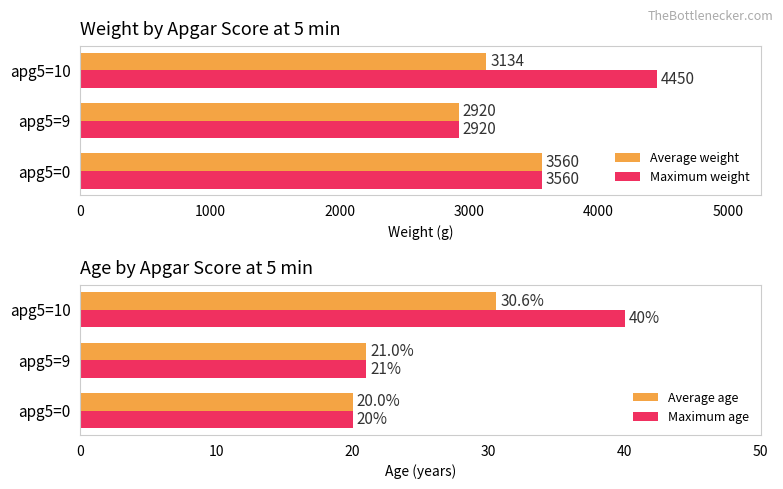

What is the value of the Average weight bar at the 3rd from the left?

3134.3